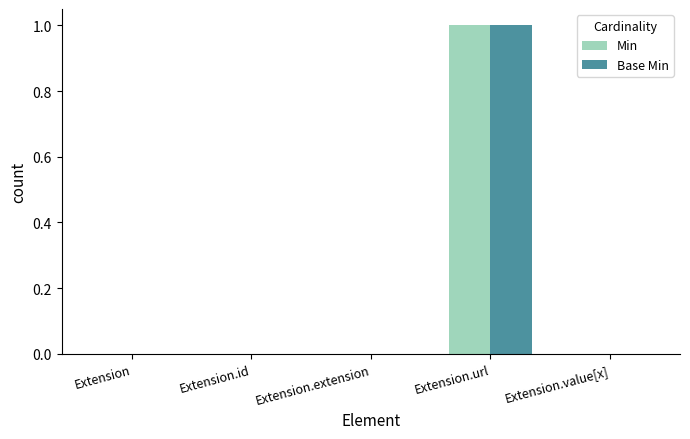

True or false: Min has a value of 1 at Extension.value[x].

False